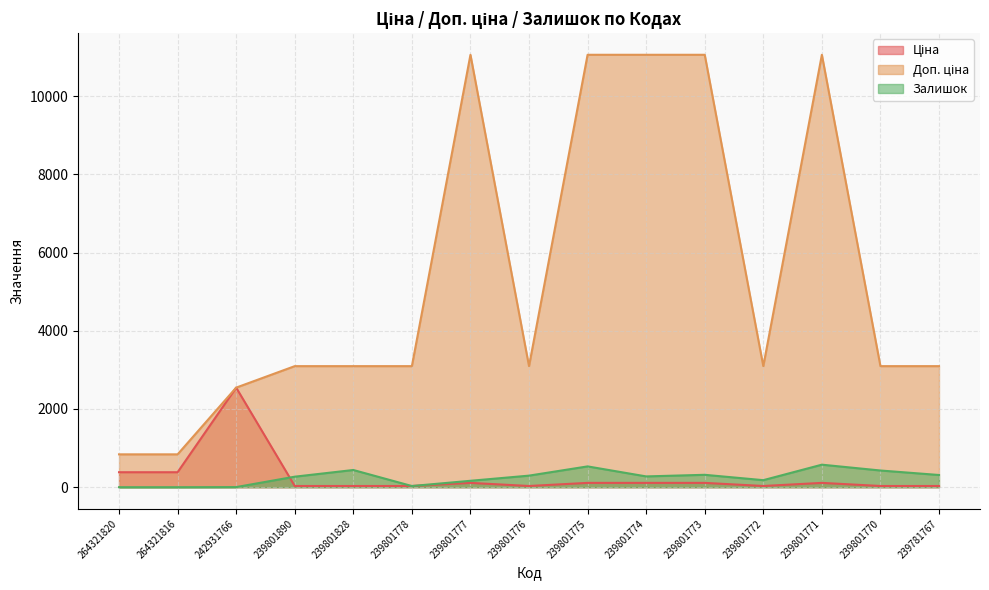

What are all the series names shown in the legend?

Ціна, Доп. ціна, Залишок